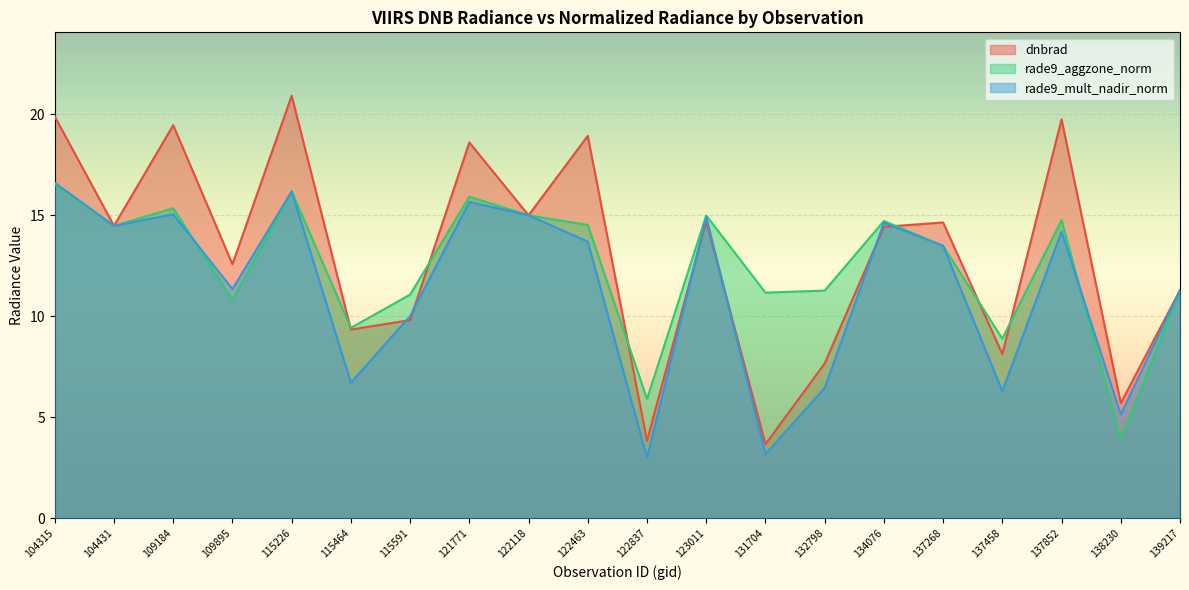

Rank the series at 115226 from highest to lowest value.

dnbrad, rade9_aggzone_norm, rade9_mult_nadir_norm